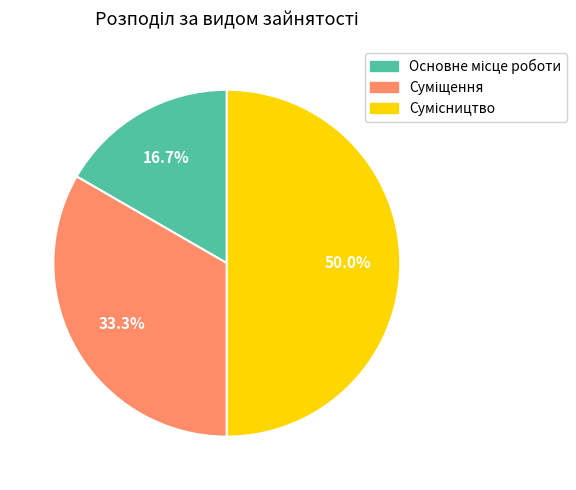

To the nearest percent, what is the difference between the largest and smallest slice percentages?

33%